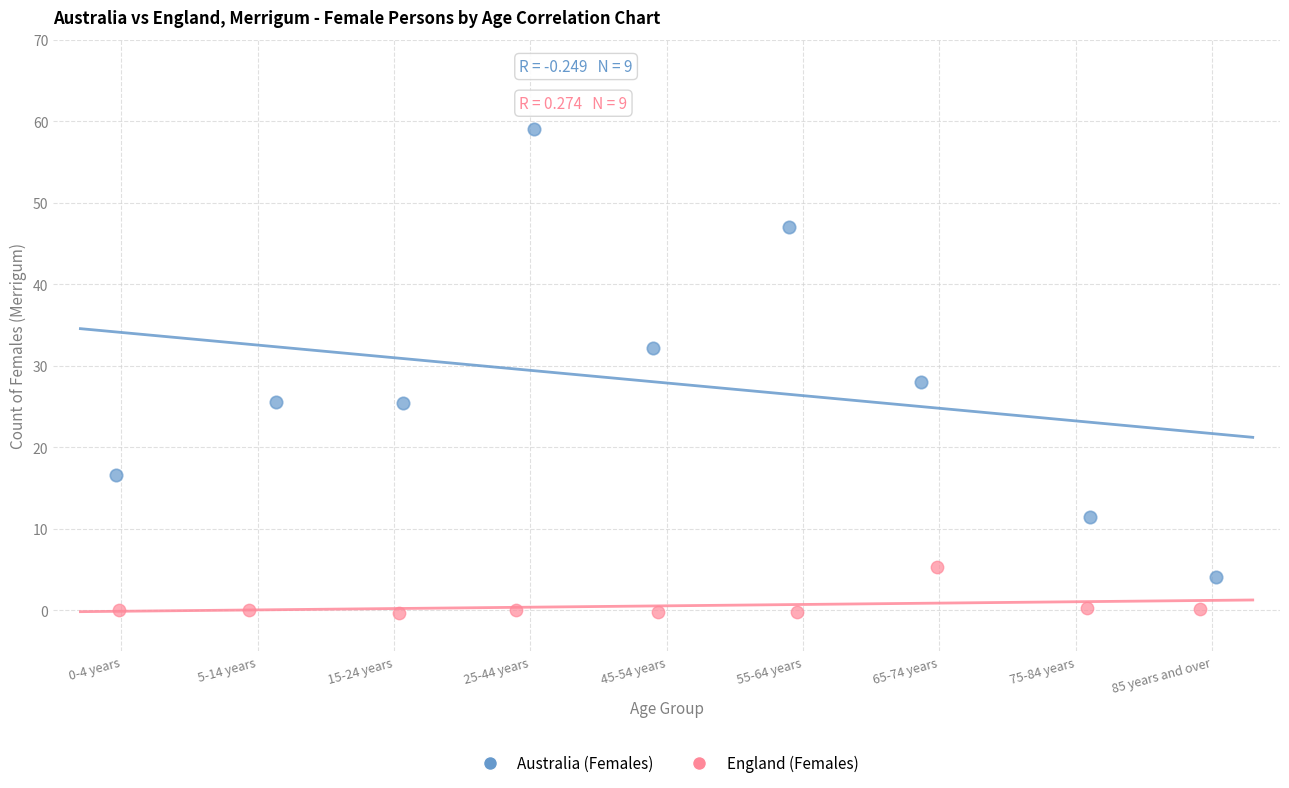

Which series contains the lowest Y value?

England (Females)